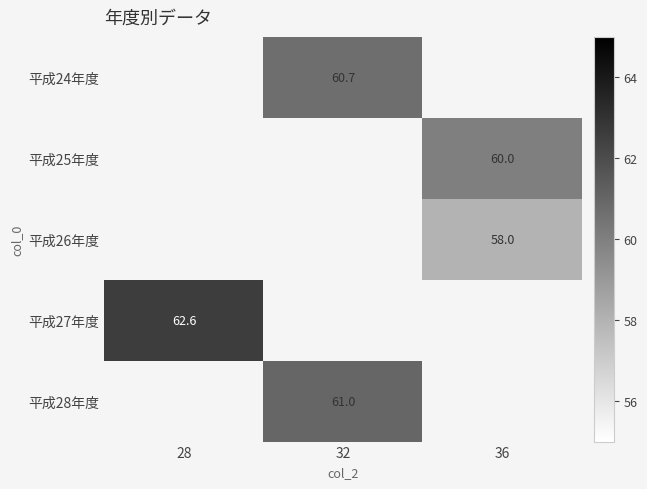

The value of 平成25年度 at 36 is 60.0. True or false?

True